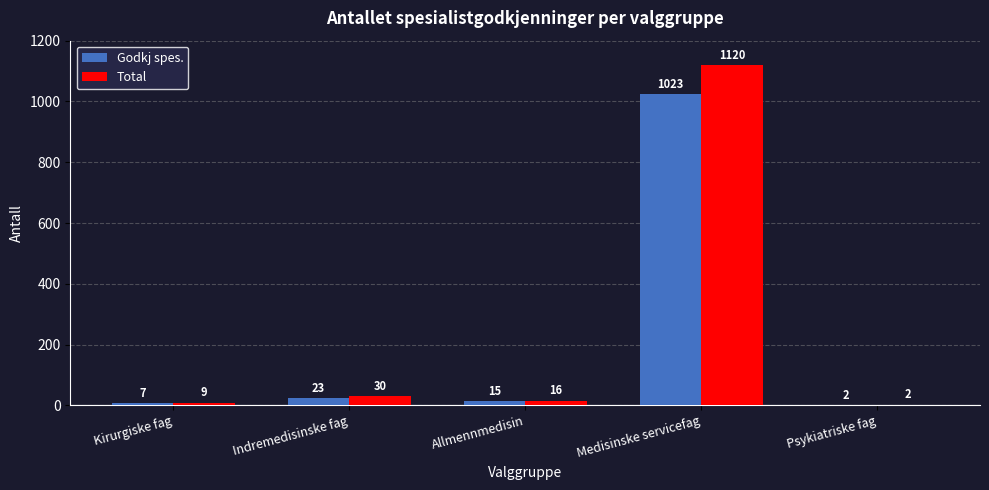

Which series changed the most between Indremedisinske fag and Medisinske servicefag?

Total